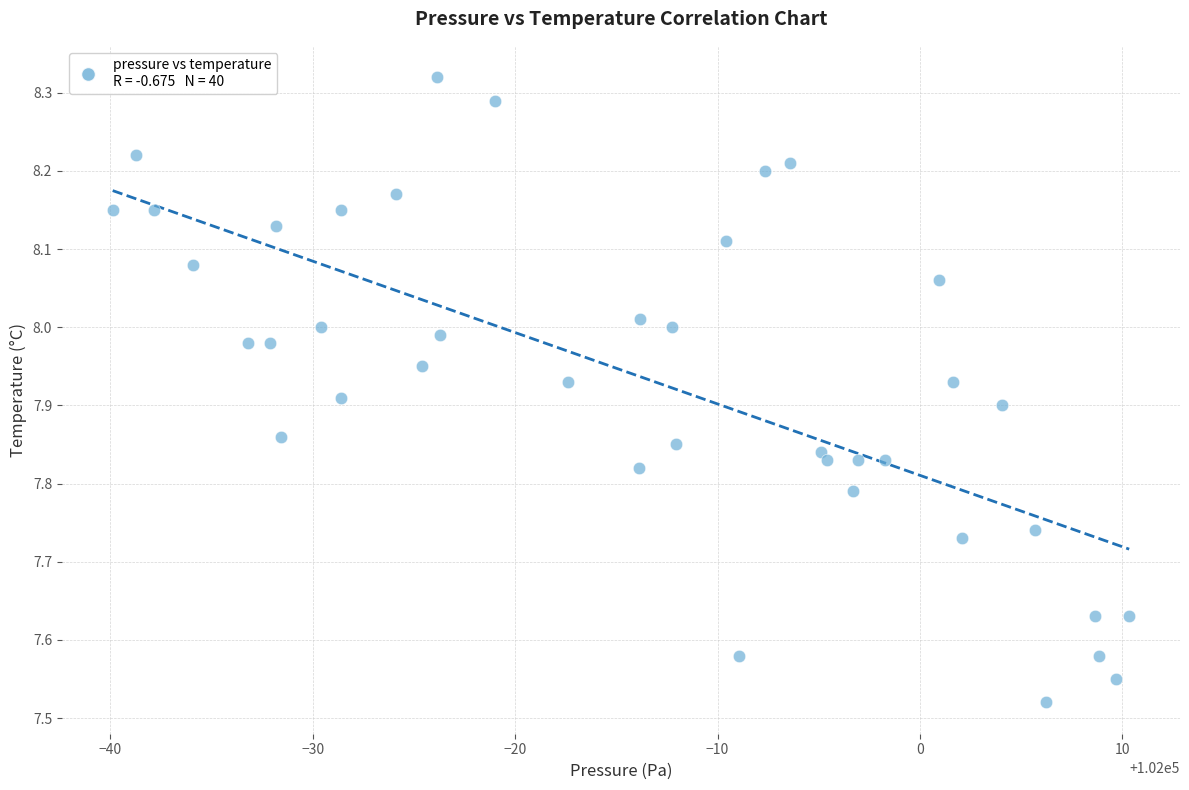

What is the range of Y values (max minus min)?

0.8